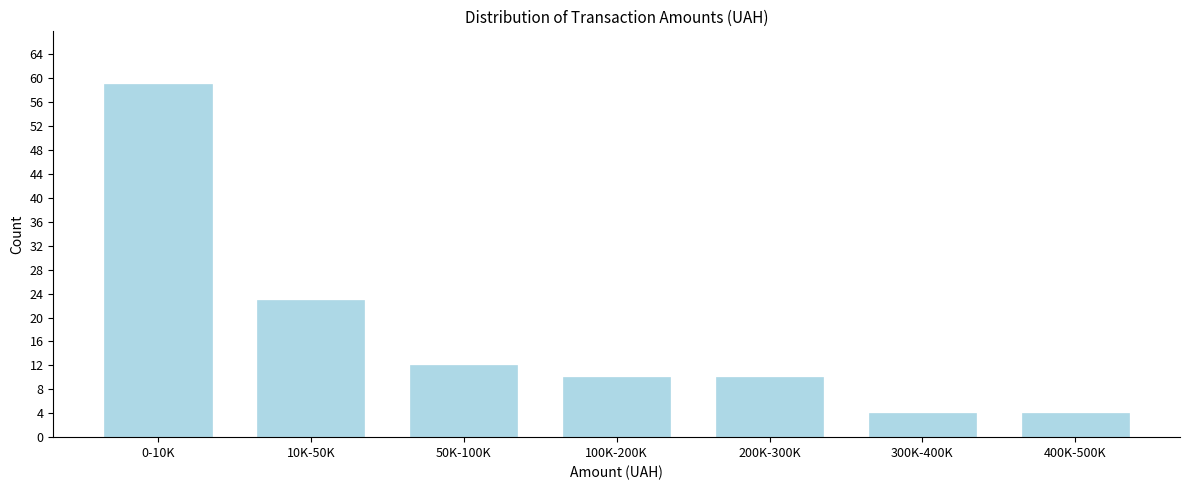

Reading right to left, what are all the values shown in this chart?

400K-500K=4	300K-400K=4	200K-300K=10	100K-200K=10	50K-100K=12	10K-50K=23	0-10K=59